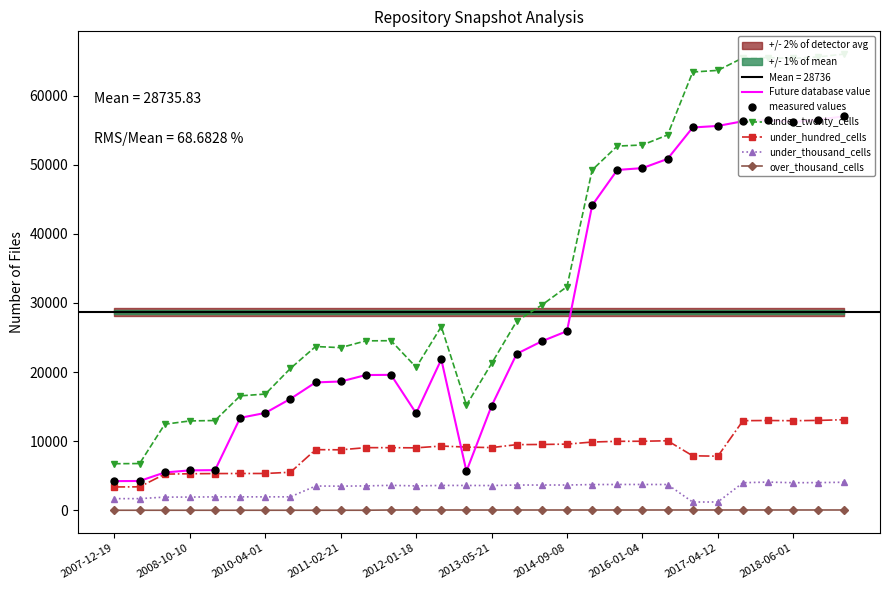

Does the chart have visible grid lines?

No